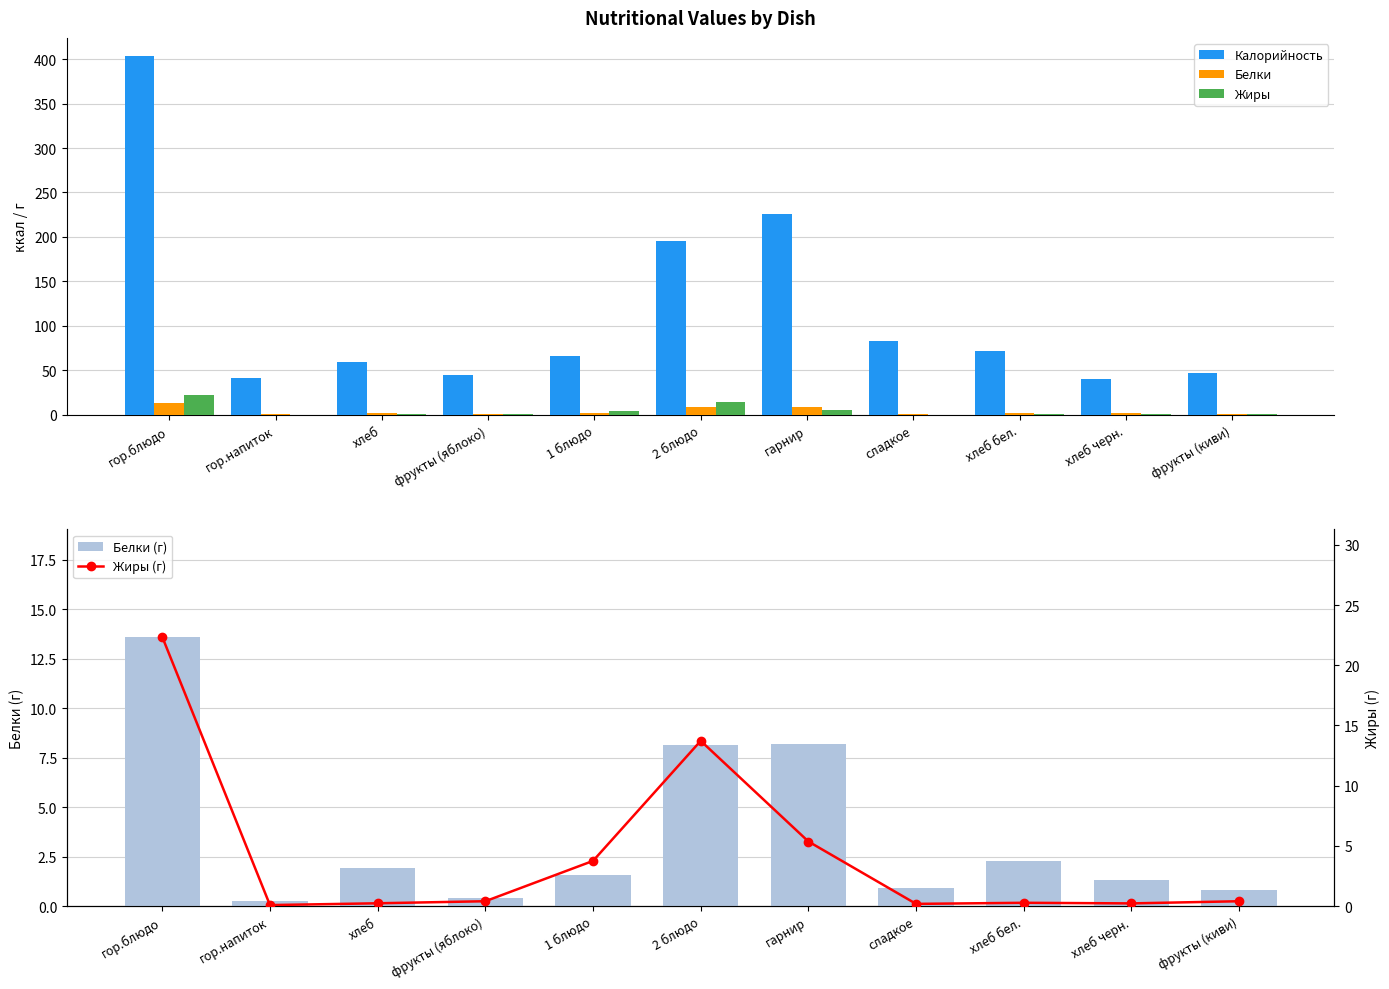

What position from the right is хлеб?

9